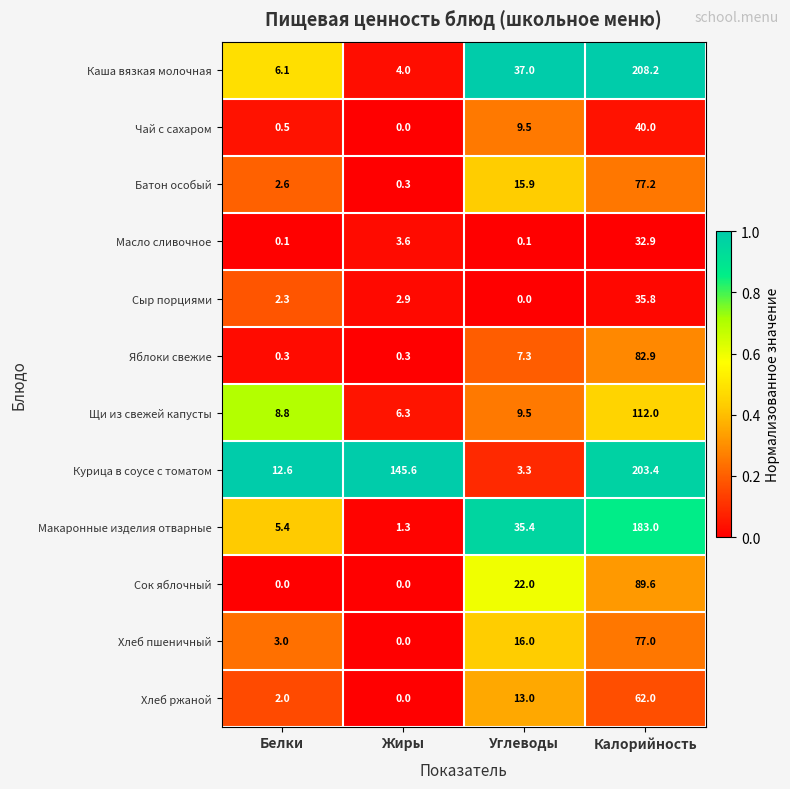

What is the average value of the Батон особый series?

24.0